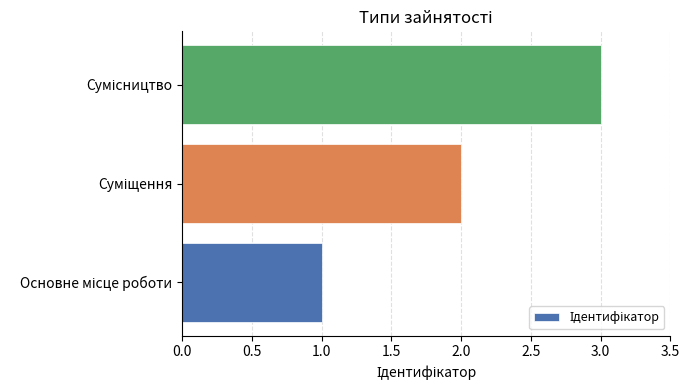

What is the maximum value shown in the chart?

3